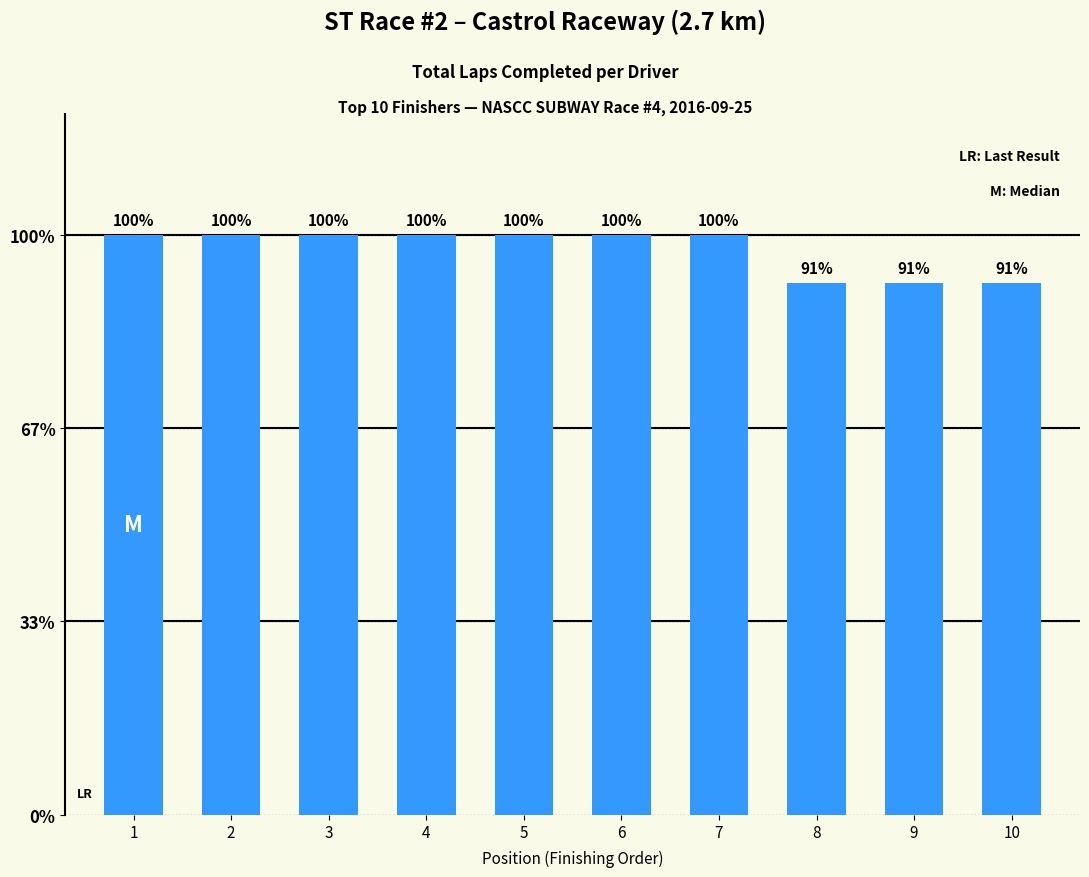

Are the bars horizontal?

No